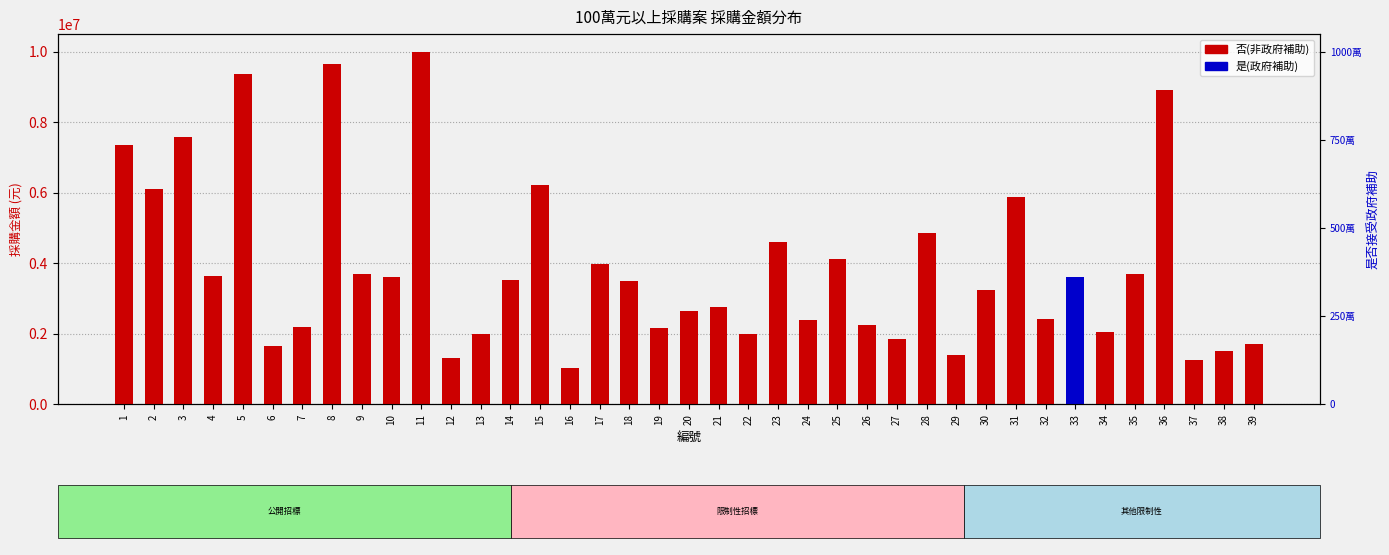

Approximately how many times larger is the value at 26 compared to 9?

0.6